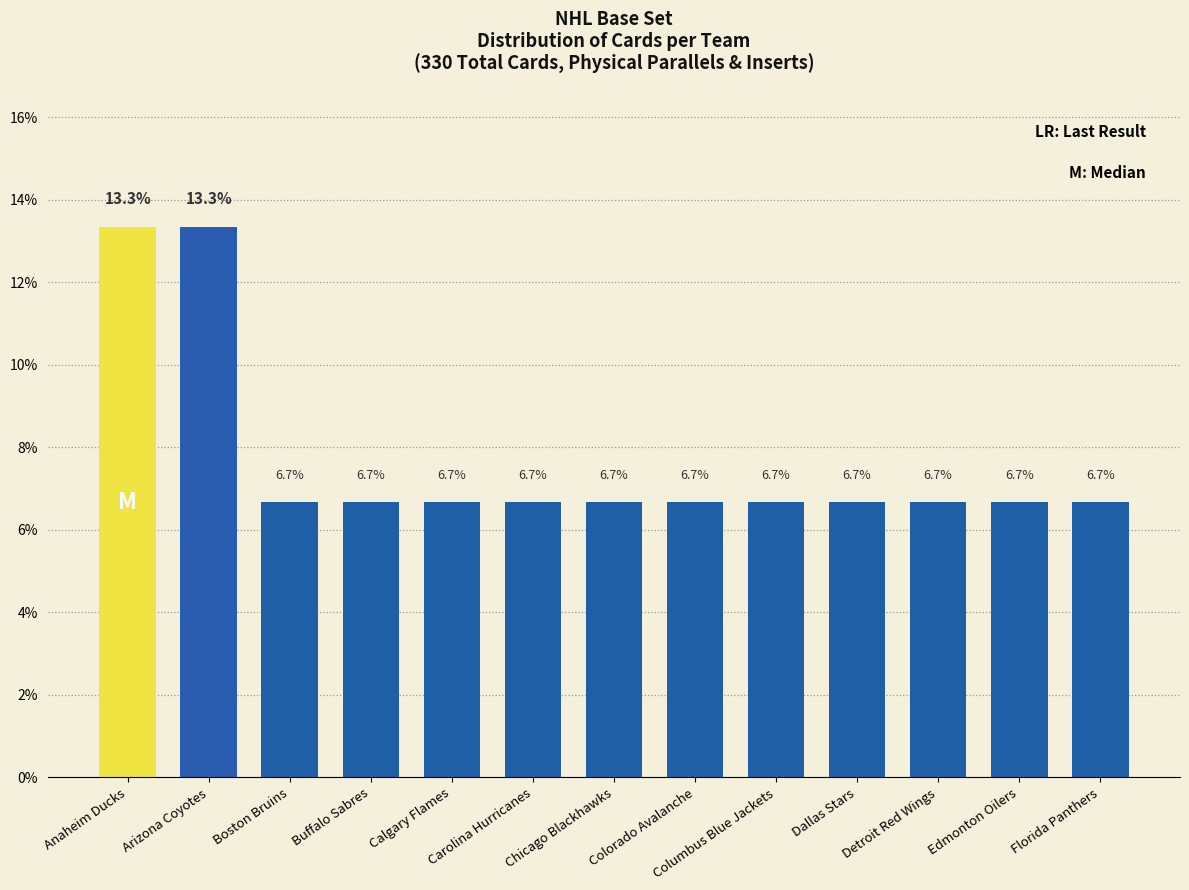

Approximately how many times larger is the value at Florida Panthers compared to Arizona Coyotes?

0.5